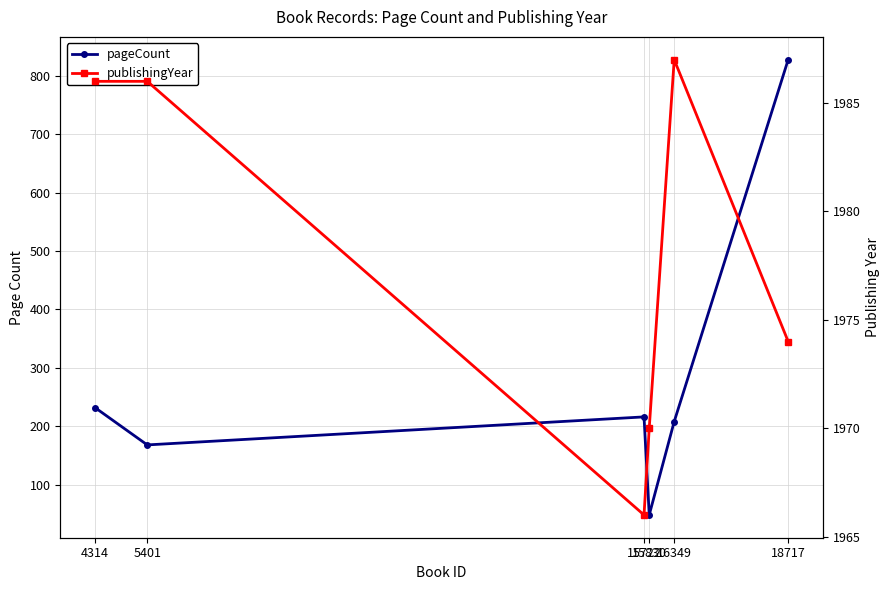

What is the sum of the pageCount values at 15830 and 18717?

876